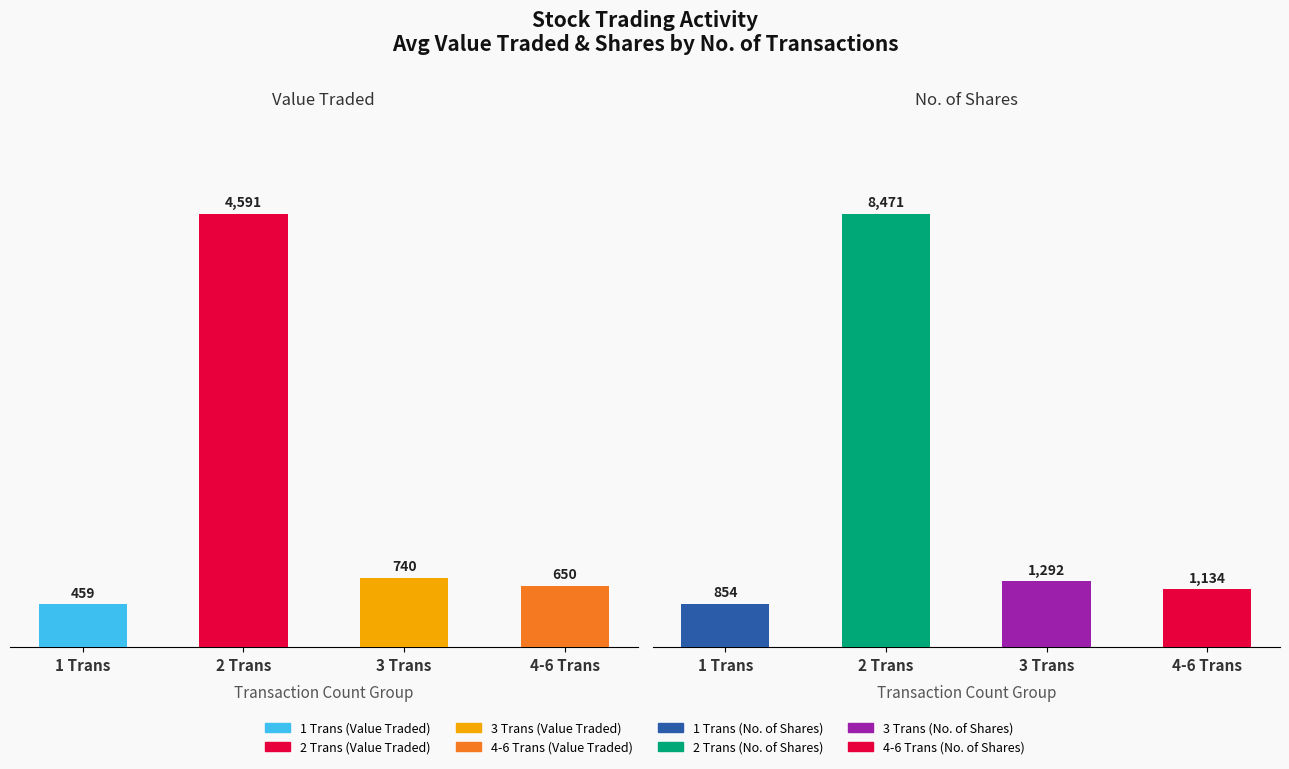

What is the label of the 3rd bar from the left?

3 Trans